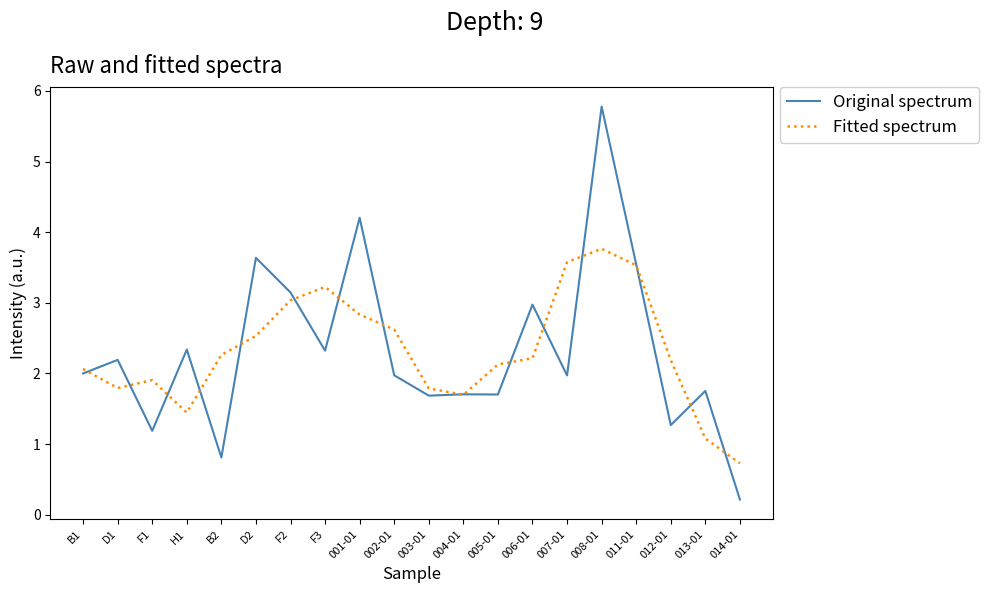

What position from the right is F3?

13